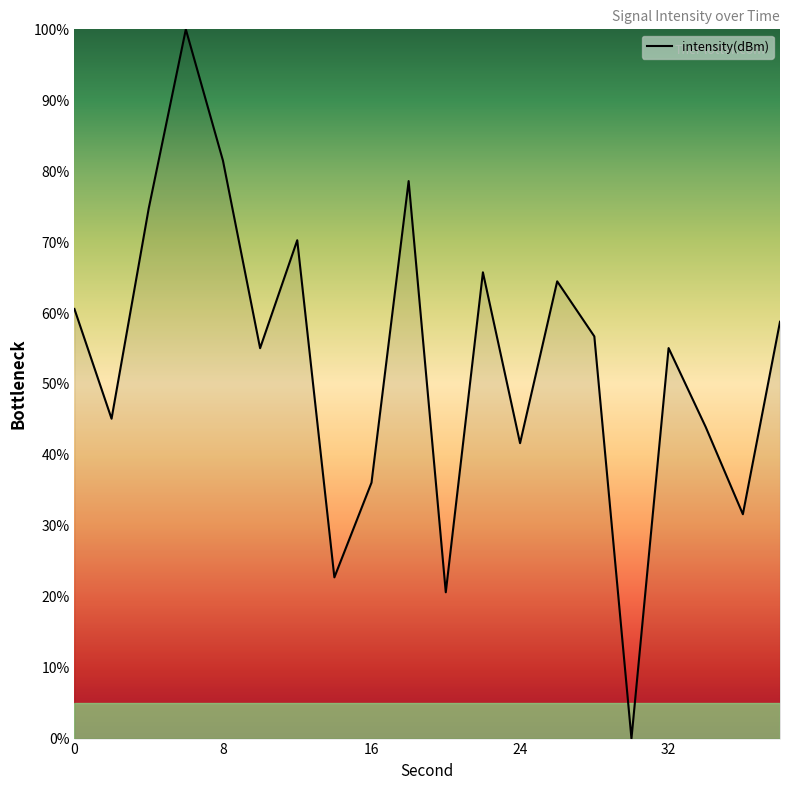

What is the difference between the maximum and minimum values?

100.0